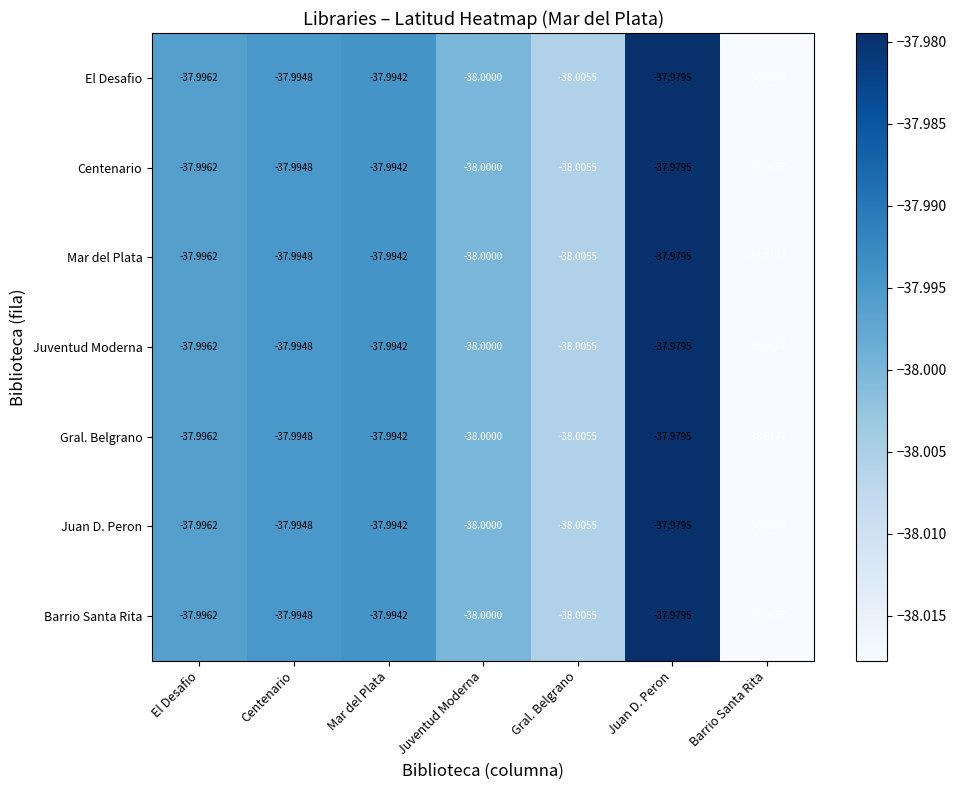

At which label does Mar del Plata reach its minimum?

Barrio Santa Rita